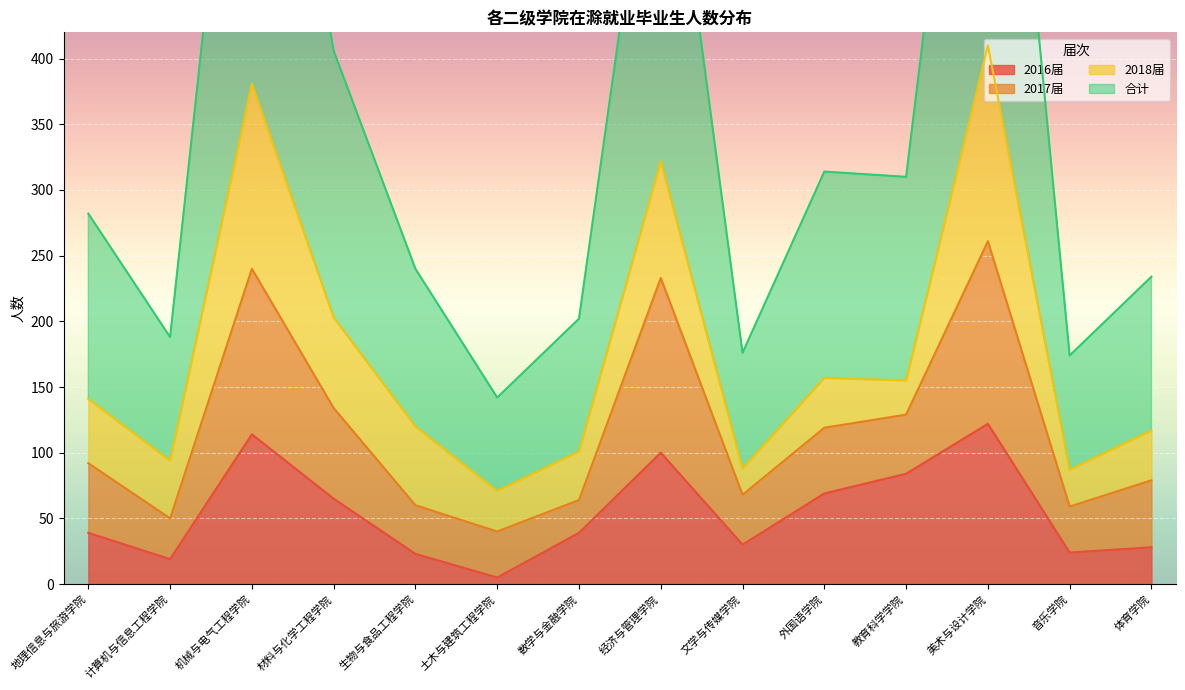

What is the highest value of the 2016届 series?

122